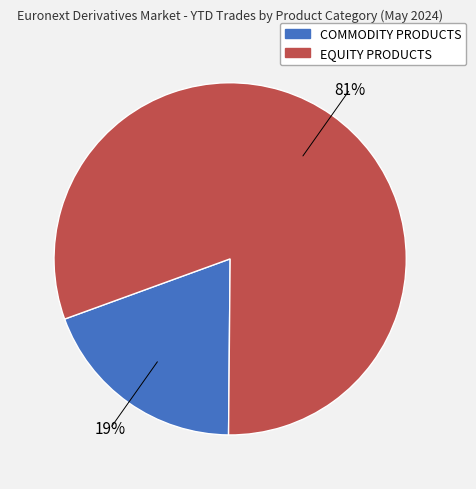

The COMMODITY PRODUCTS slice represents 7% of the pie. True or false?

False